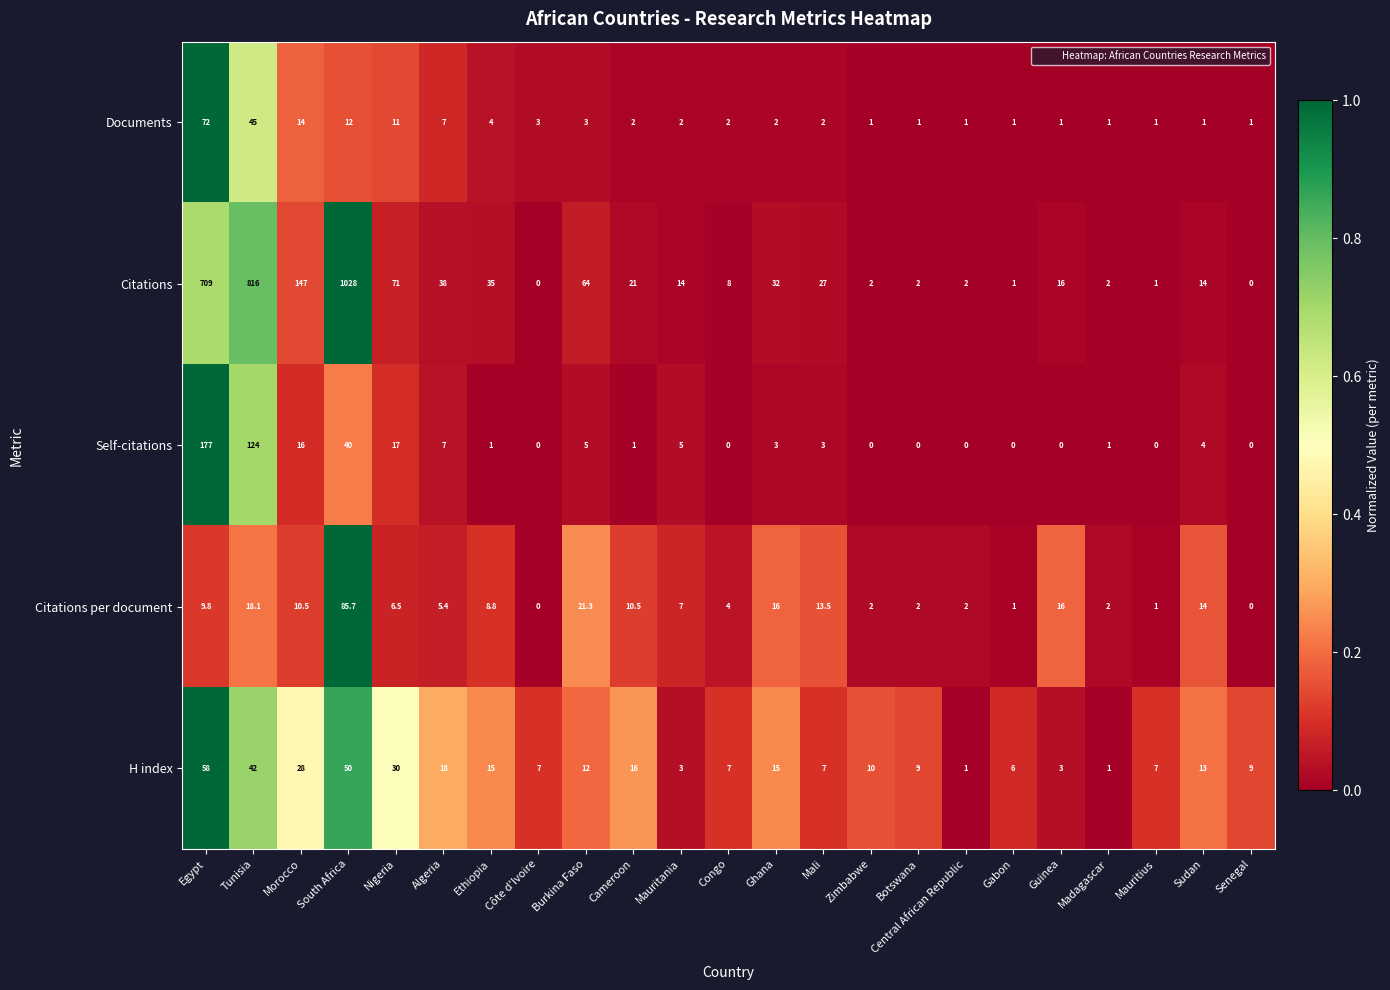

What is the highest value of the Citations per document series?

85.7